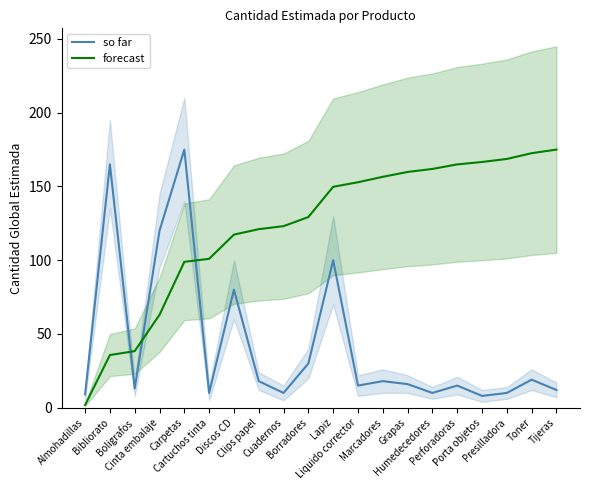

Reading left to right, transcribe all the data shown in this chart.

so far: Almohadillas=9.0	Bibliorato=165.0	Boligrafos=13.0	Cinta embalaje=120.0	Carpetas=175.0	Cartuchos tinta=10.0	Discos CD=80.0	Clips papel=18.0	Cuadernos=10.0	Borradores=30.0	Lapiz=100.0	Liquido corrector=15.0	Marcadores=18.0	Grapas=16.0	Humedecedores=10.0	Perforadoras=15.0	Porta objetos=8.0	Presilladora=10.0	Toner=19.0	Tijeras=12.0
forecast: Almohadillas=1.8	Bibliorato=35.7	Boligrafos=38.4	Cinta embalaje=63.0	Carpetas=98.9	Cartuchos tinta=100.9	Discos CD=117.4	Clips papel=121.0	Cuadernos=123.1	Borradores=129.2	Lapiz=149.8	Liquido corrector=152.8	Marcadores=156.5	Grapas=159.8	Humedecedores=161.9	Perforadoras=164.9	Porta objetos=166.6	Presilladora=168.6	Toner=172.5	Tijeras=175.0